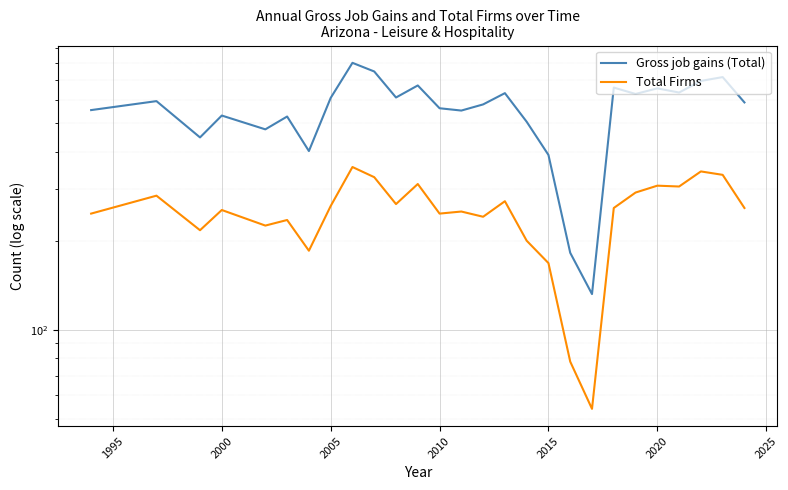

List the series in order of their peak value, lowest first.

Total Firms, Gross job gains (Total)